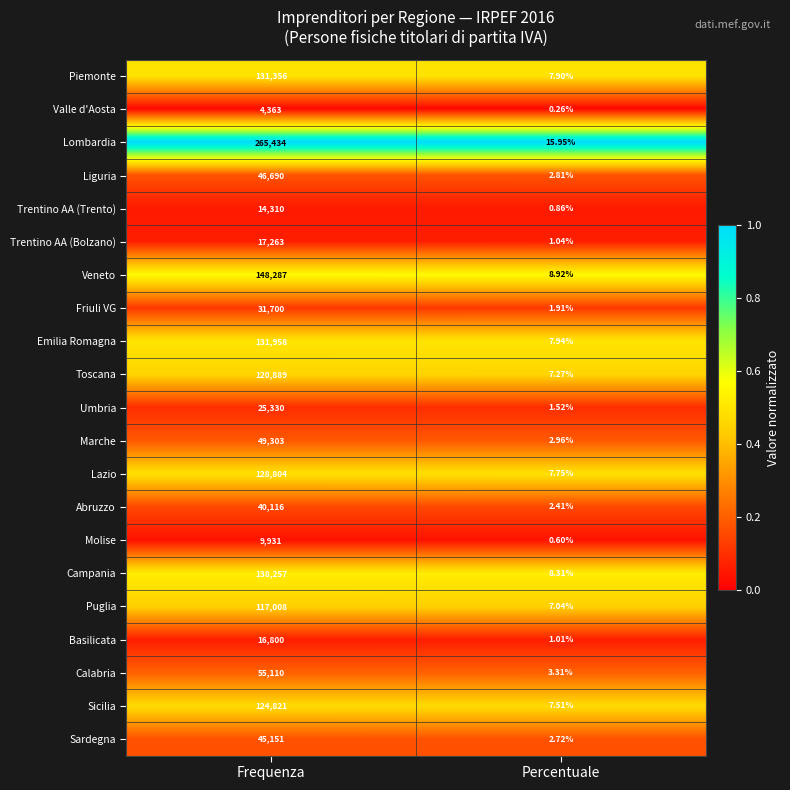

At how many categories does at least one series exceed 0?

2